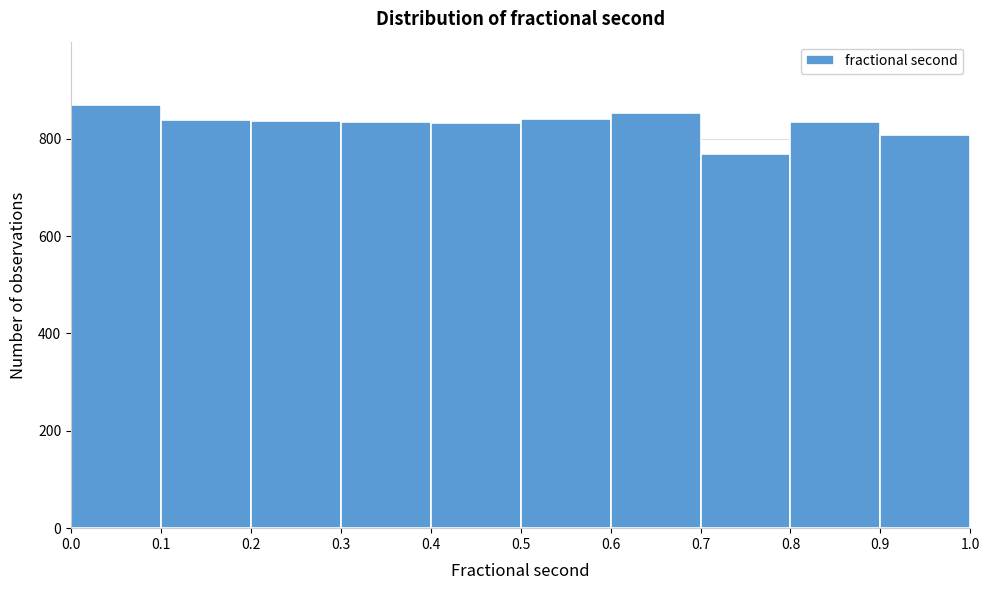

Reading left to right, list every bar in this chart as the range it spans on the x-axis followed by its height. The values are not printed on the chart, so give them approximately, as read against the axis.

0.0 to 0.1: 860
0.1 to 0.2: 840
0.2 to 0.3: 840
0.3 to 0.4: 840
0.4 to 0.5: 840
0.5 to 0.6: 840
0.6 to 0.7: 860
0.7 to 0.8: 760
0.8 to 0.9: 840
0.9 to 1.0: 800